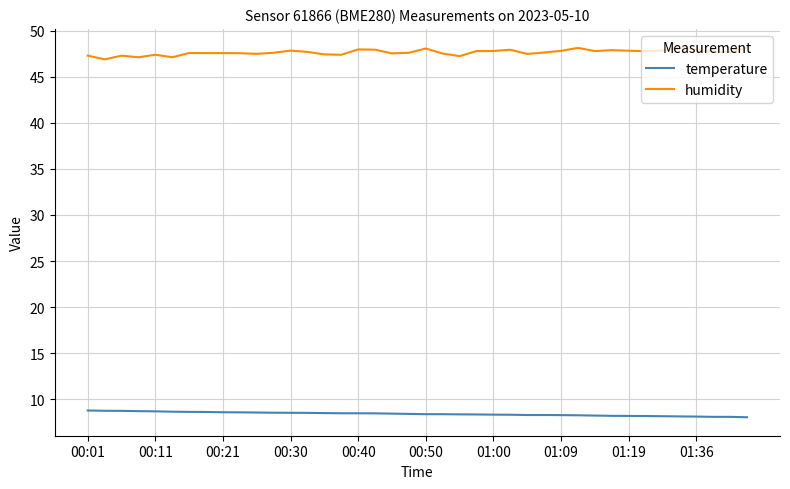

Rank the series by their average value, from highest to lowest.

humidity, temperature